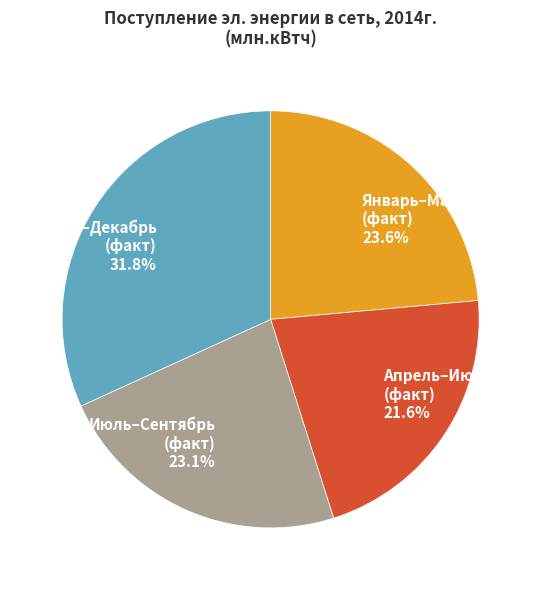

Does Апрель–Июнь (факт) represent more than half of the total?

No